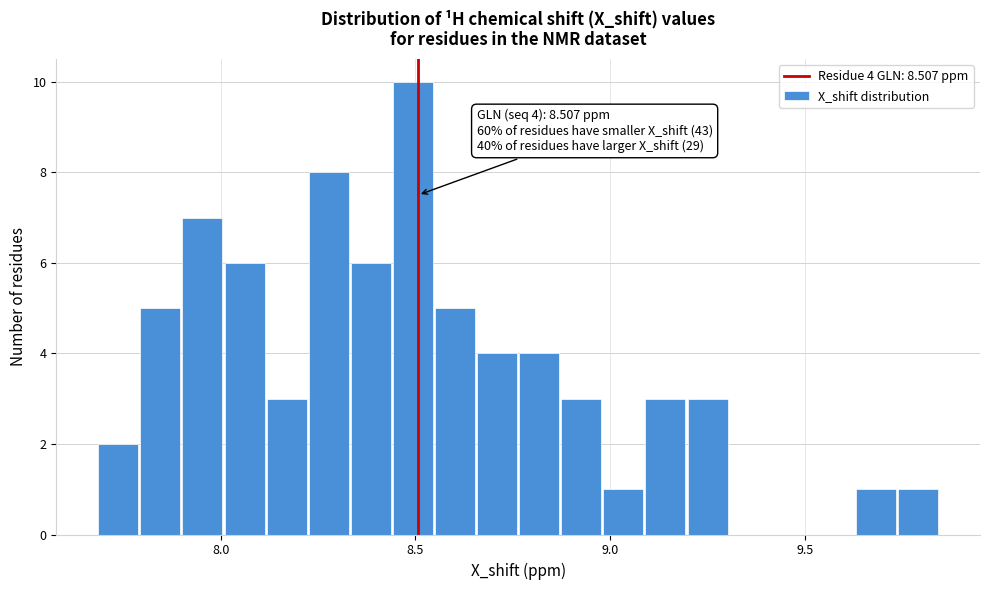

Read against the x-axis, roughly where is the centre of the tallest bar?

8.50